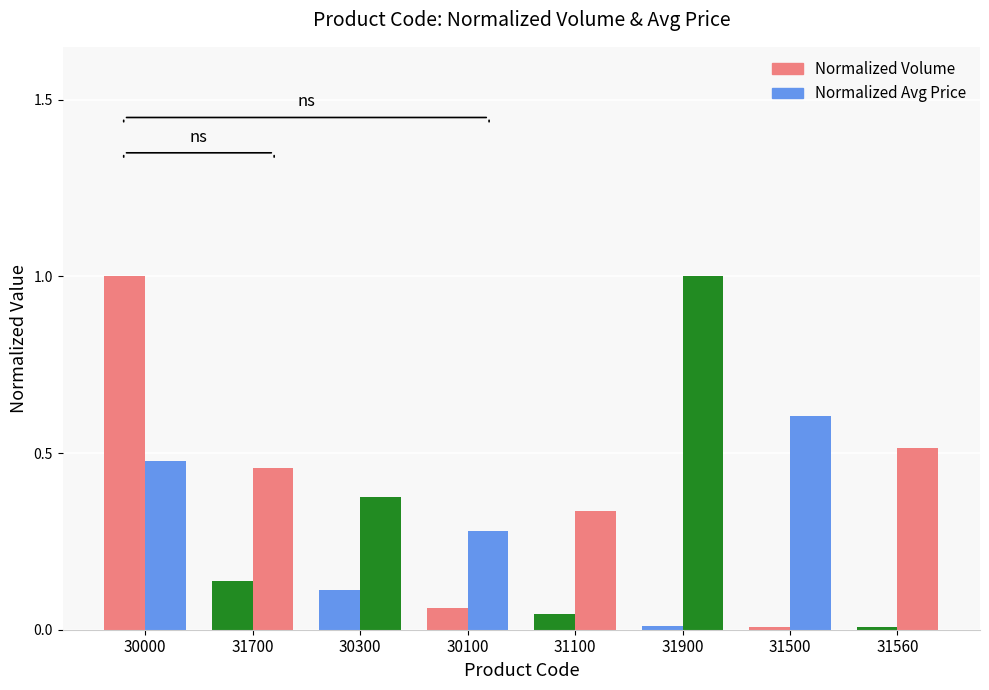

The Normalized Avg Price series shows 0.3 at 31900. True or false?

False